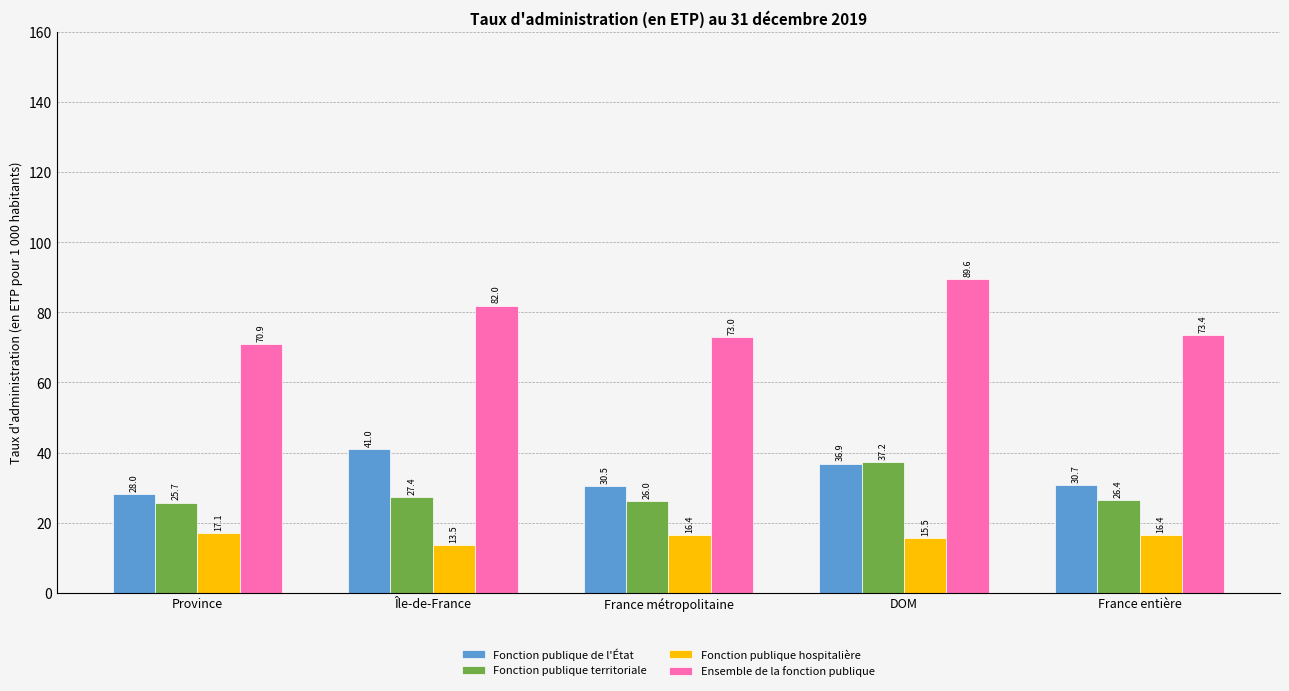

Is it true that Fonction publique hospitalière equals 16.4 at France entière?

True